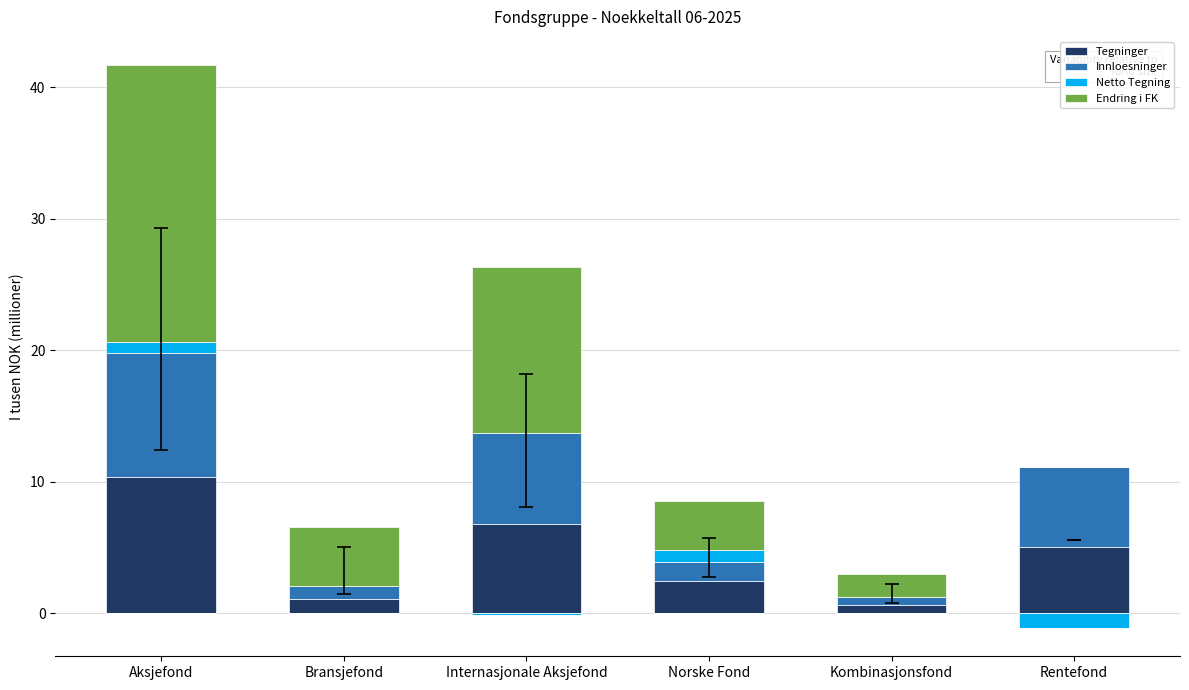

At which label is Tegninger closest to 5?

Rentefond